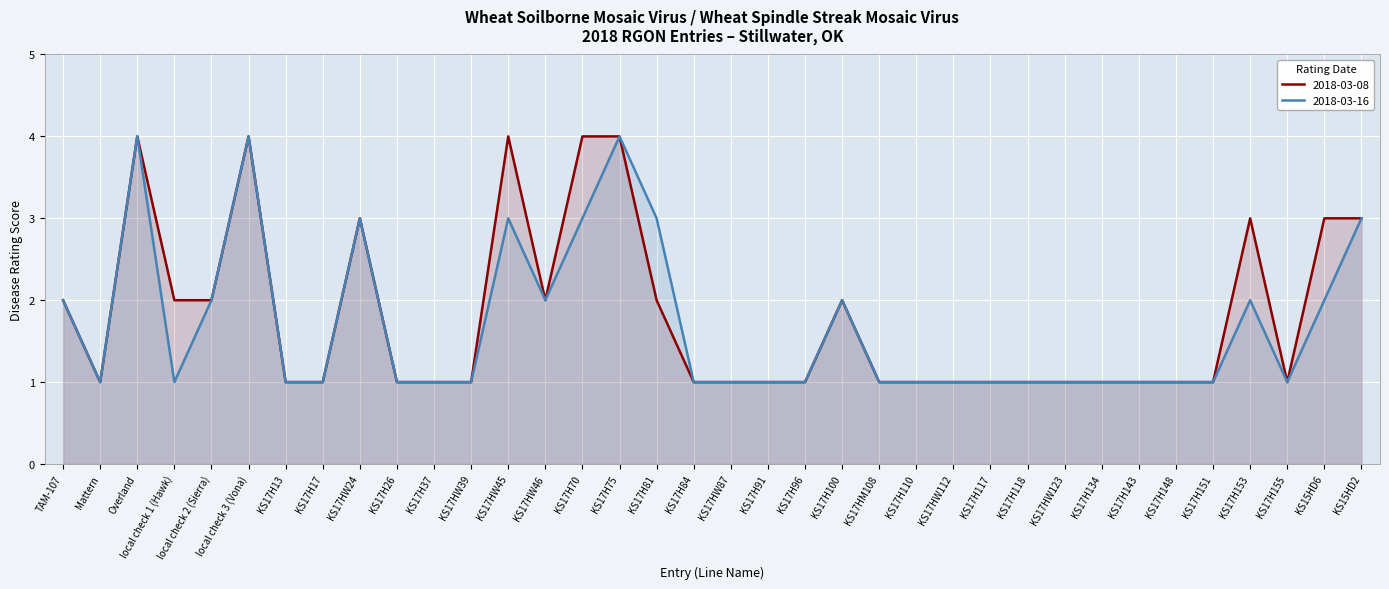

What is the minimum value for 2018-03-08?

1